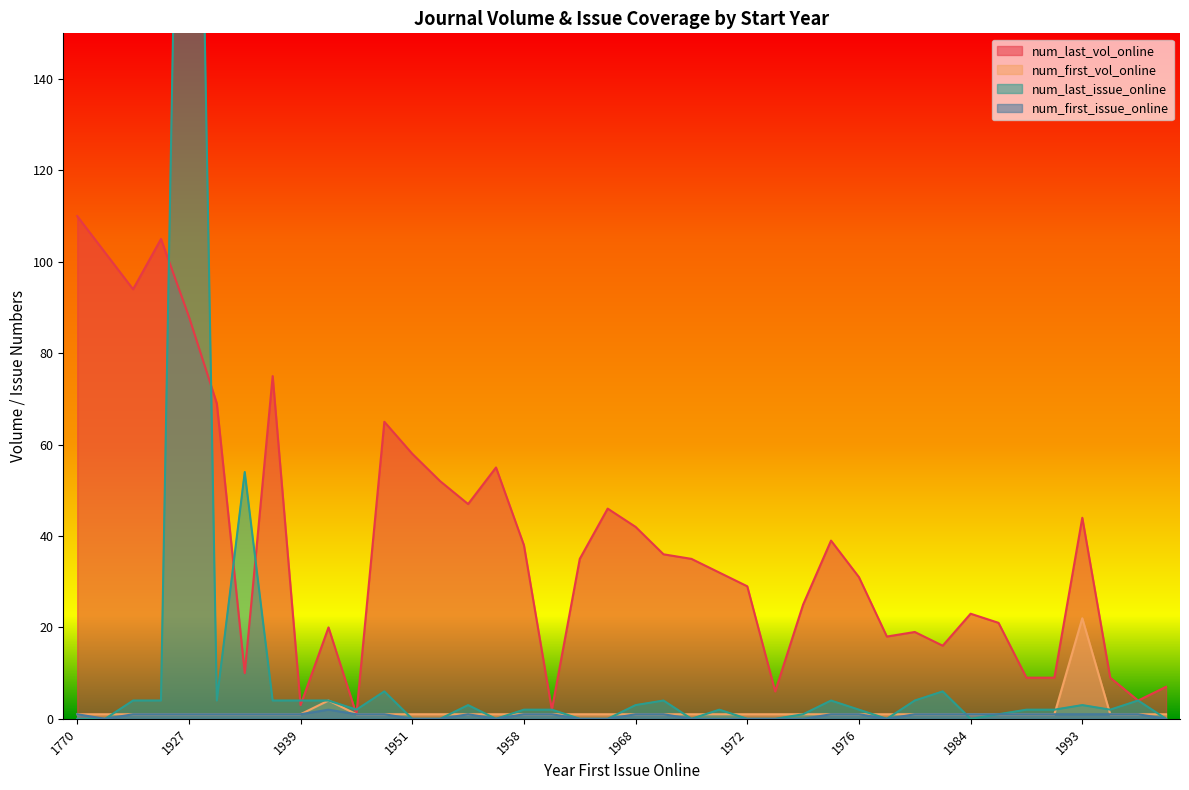

At 1972, list the series in order from smallest to largest.

num_last_issue_online, num_first_issue_online, num_first_vol_online, num_last_vol_online